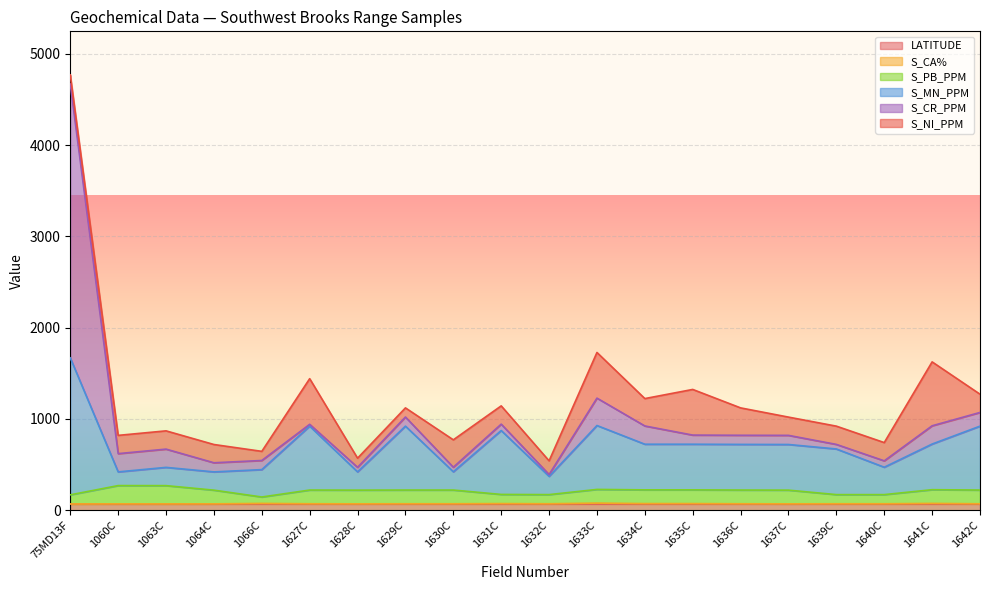

True or false: S_MN_PPM and S_PB_PPM intersect in this chart.

False